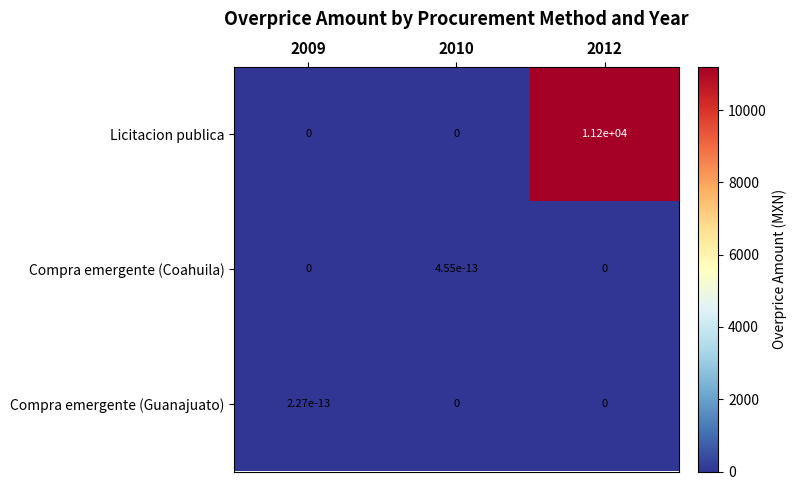

Between 2010 and 2012, which series saw the biggest shift?

Licitacion publica